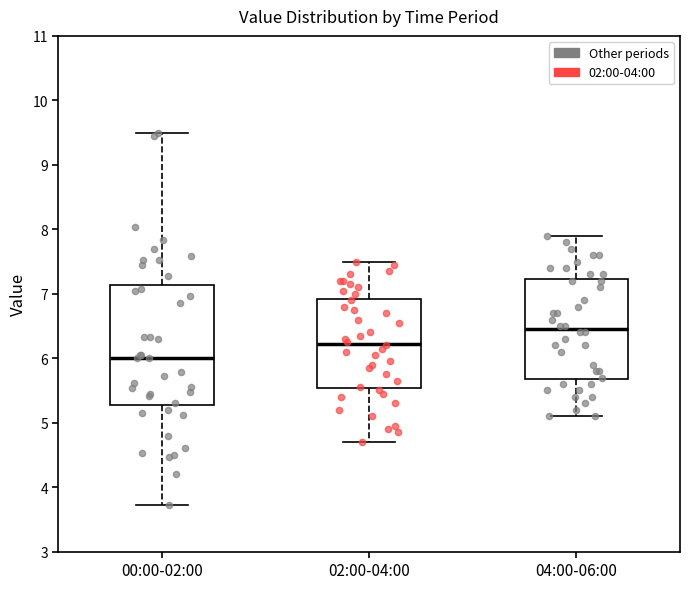

Reading left to right, transcribe this box plot: for each box, give where its median line is, the range the box spans, and where its two whiskers end, as read against the y-axis. The values are not printed on the chart, so give them approximately, as read against the axis.

00:00-02:00: median 6.0, box 5.3 to 7.1, whiskers 3.7 to 9.5
02:00-04:00: median 6.2, box 5.5 to 6.9, whiskers 4.7 to 7.5
04:00-06:00: median 6.5, box 5.7 to 7.2, whiskers 5.1 to 7.9